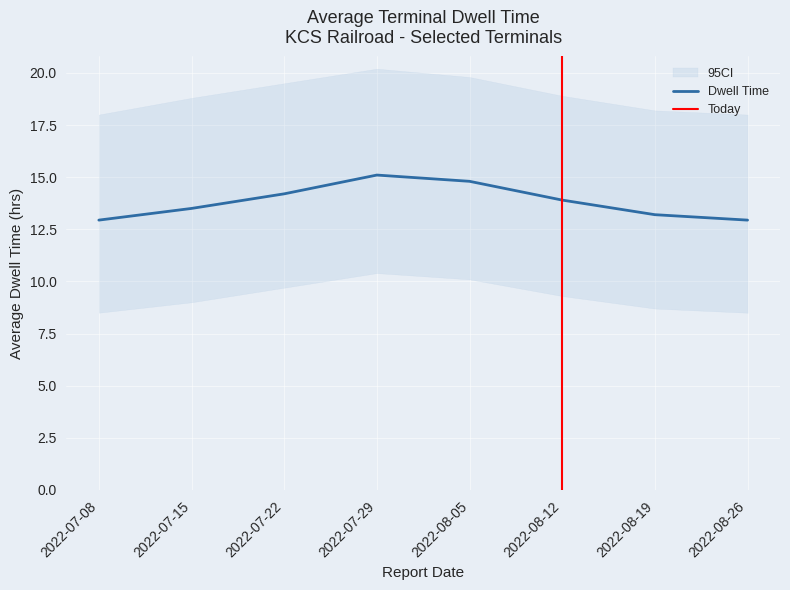

True or false: Dwell Time has a value of 12.9 at 2022-07-08.

True